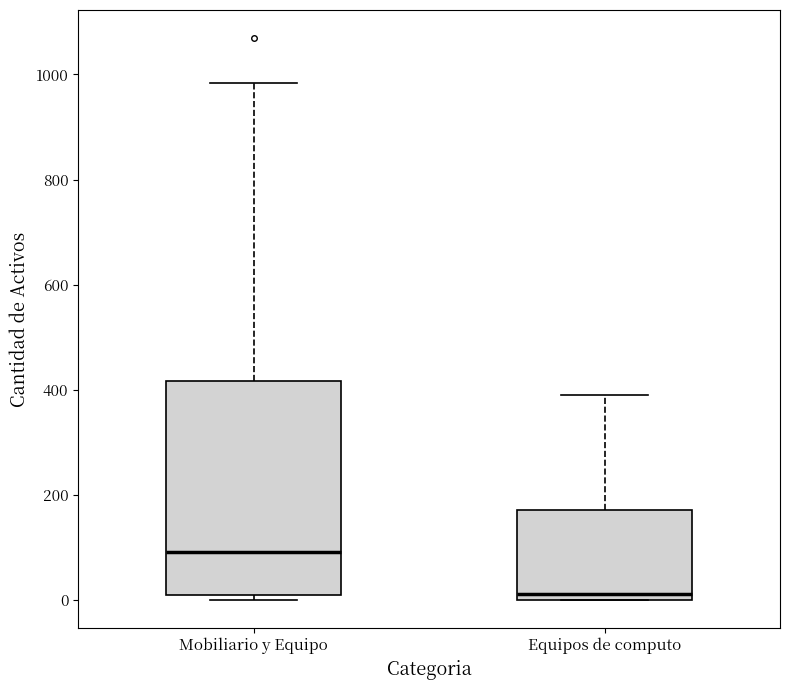

Reading left to right, read every box against the y-axis: the position of its median line, the range the box covers, and the ends of its whiskers. The values are not printed on the chart, so give them approximately, as read against the axis.

Mobiliario y Equipo: median 100, box 20 to 420, whiskers 0 to 980
Equipos de computo: median 20, box 0 to 180, whiskers 0 to 400